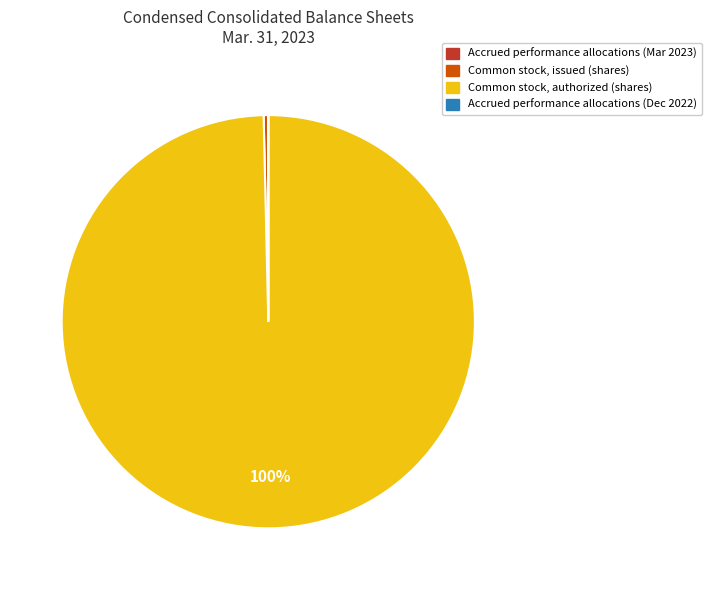

To the nearest percent, what percentage of the pie is Common stock, authorized (shares)?

100%